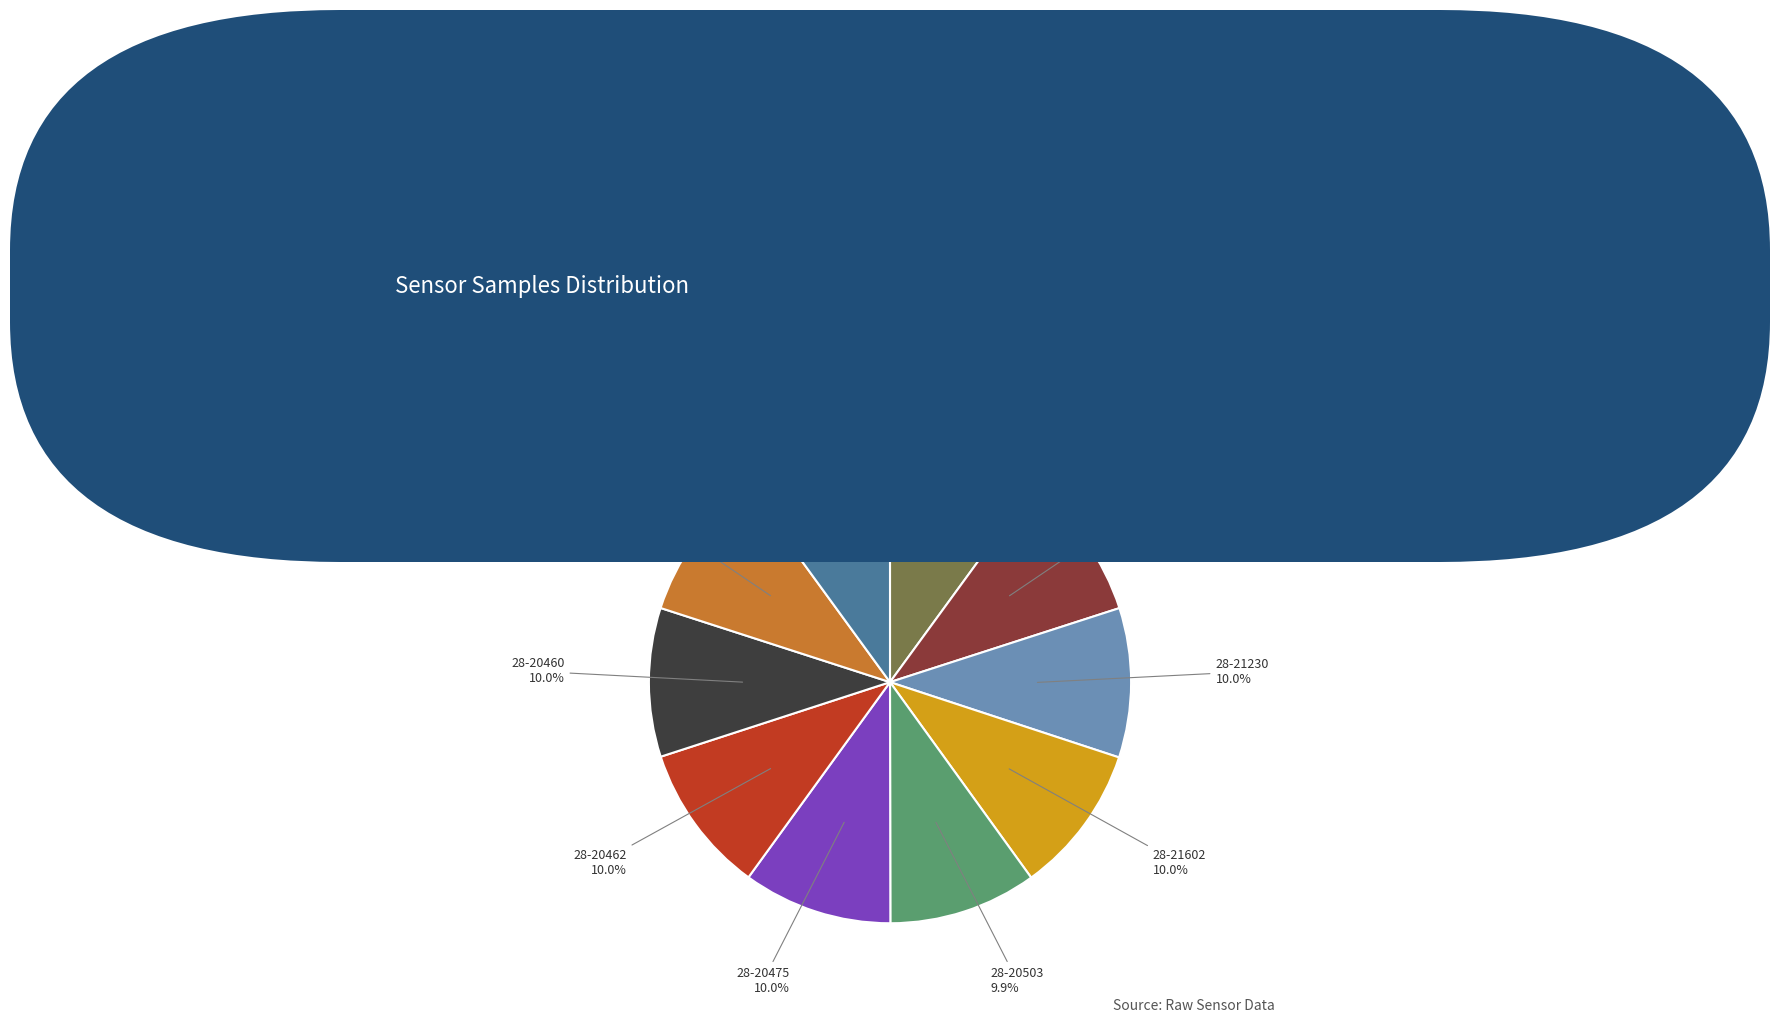

How many segments does this pie chart have?

10